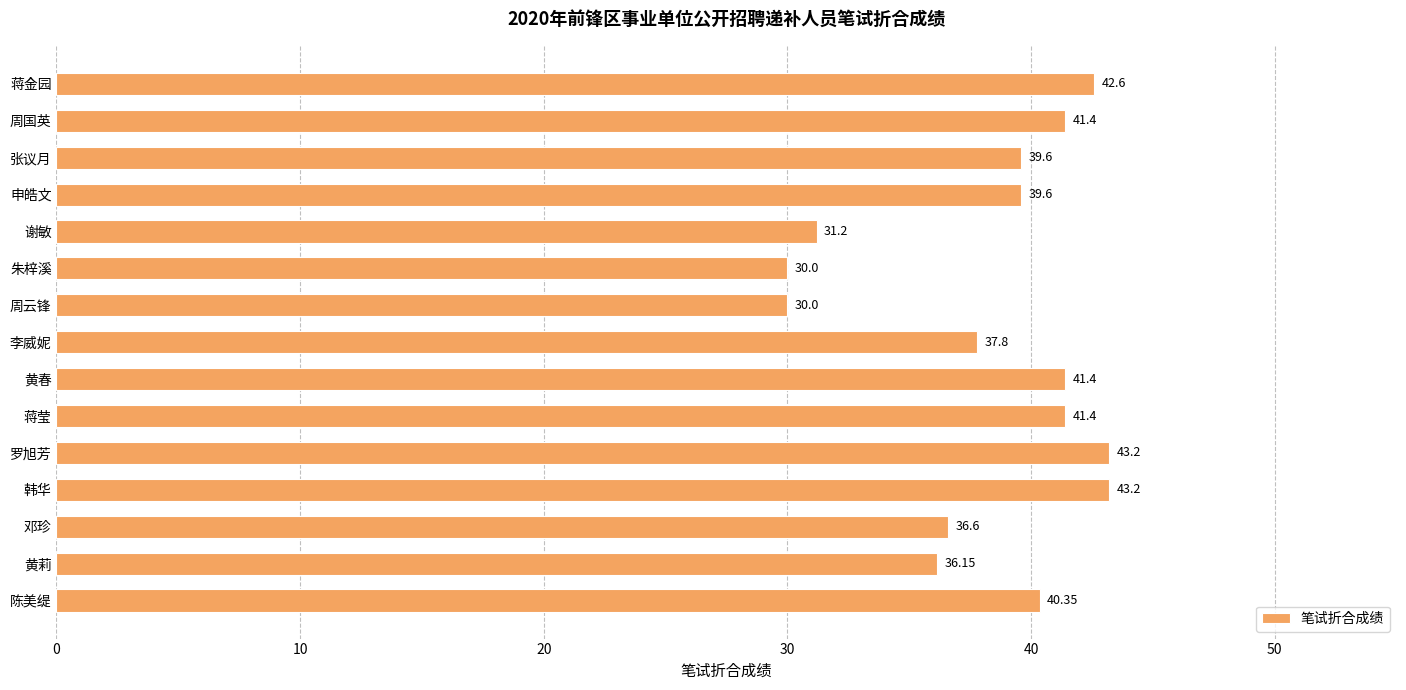

At which label is the value closest to 36?

黄莉